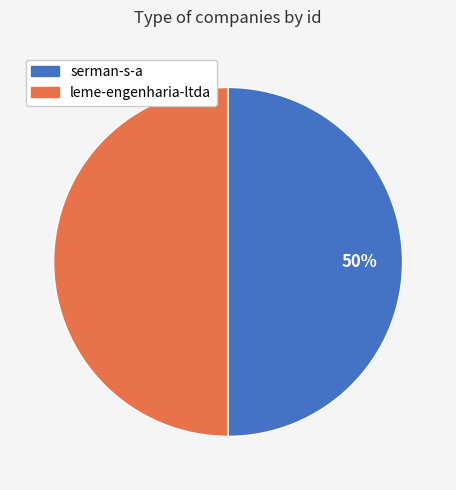

To the nearest percent, what is the average slice percentage?

50%